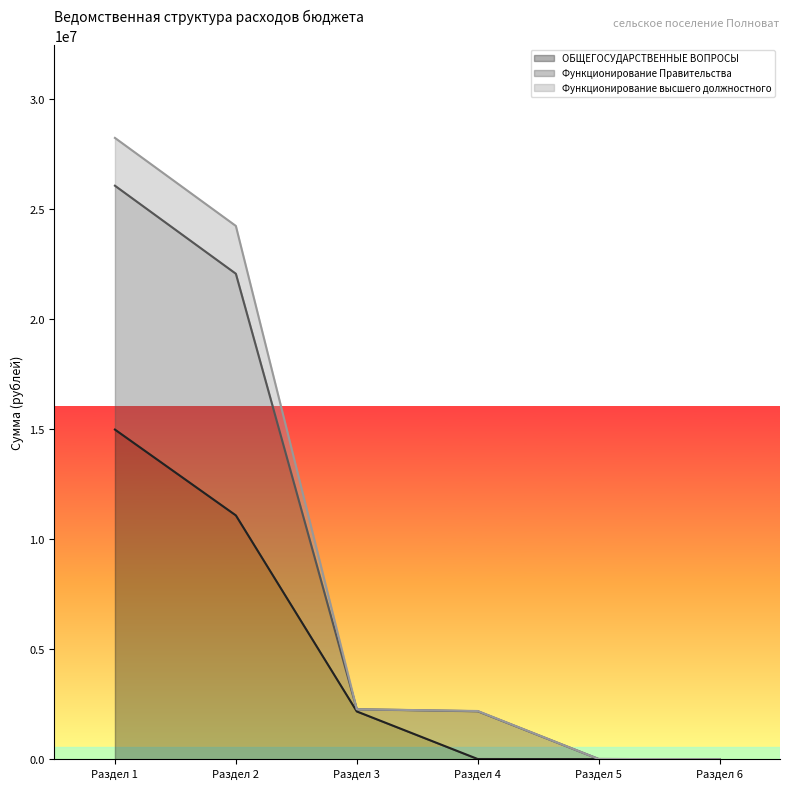

What are all the series names shown in the legend?

ОБЩЕГОСУДАРСТВЕННЫЕ ВОПРОСЫ, Функционирование Правительства, Функционирование высшего должностного